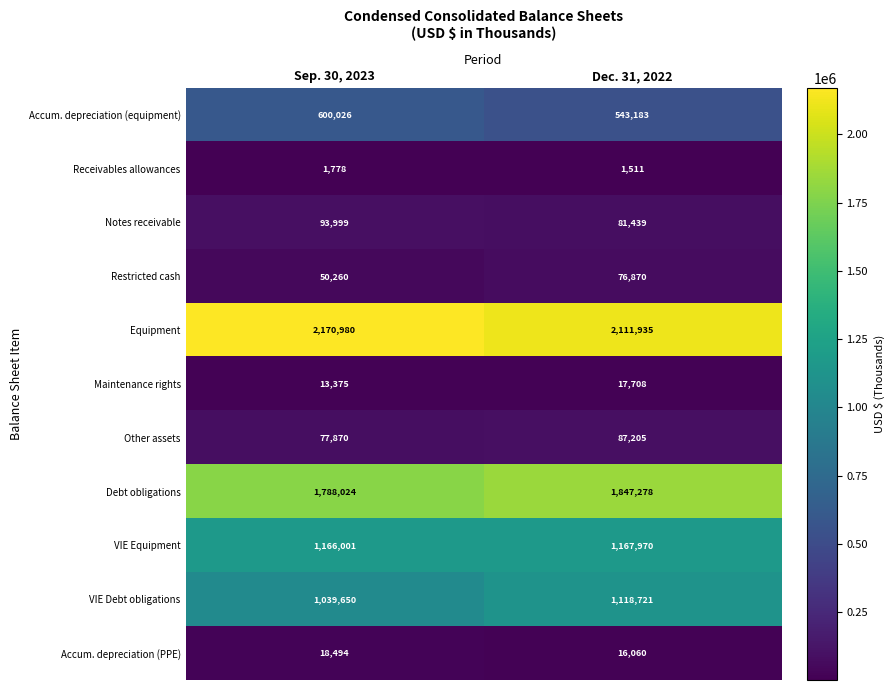

Rank the series at Dec. 31, 2022 from lowest to highest value.

Receivables allowances, Accum. depreciation (PPE), Maintenance rights, Restricted cash, Notes receivable, Other assets, Accum. depreciation (equipment), VIE Debt obligations, VIE Equipment, Debt obligations, Equipment